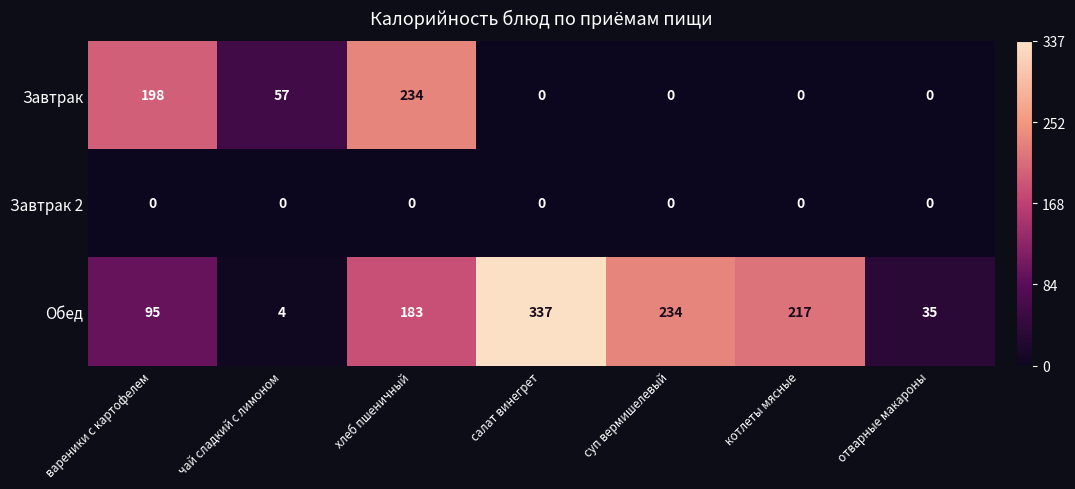

Which category has the lowest value in the Обед series?

чай сладкий с лимоном